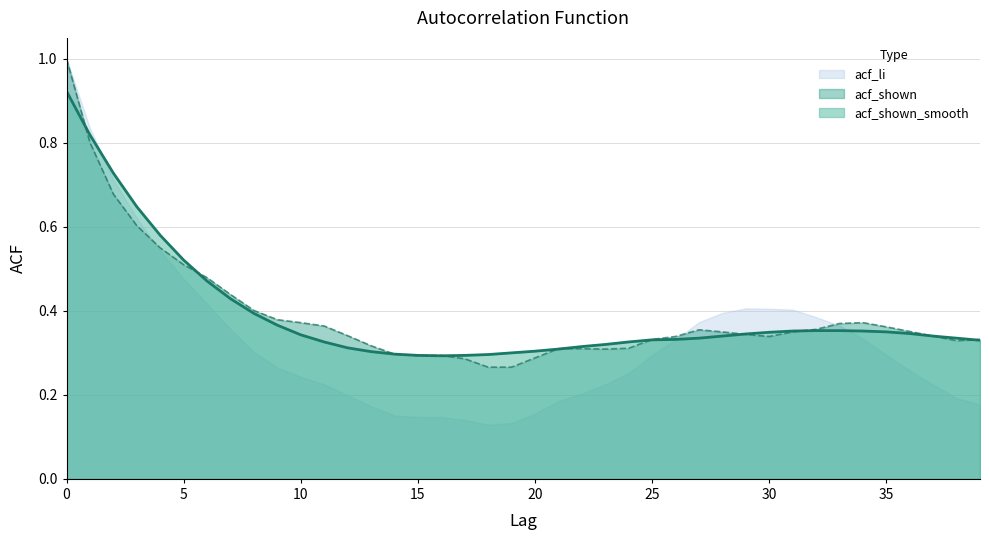

Which has a higher value, 8 or 35?

8